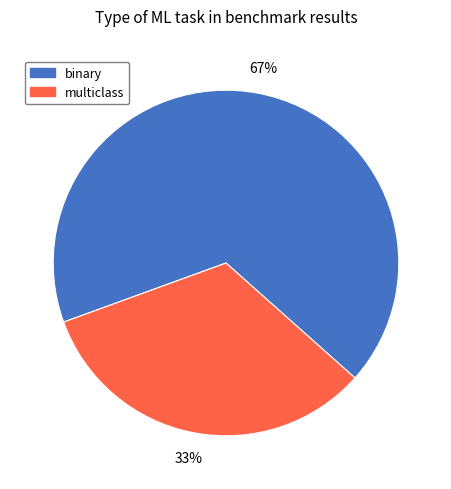

What percentage is the multiclass slice, to the nearest percent?

33%